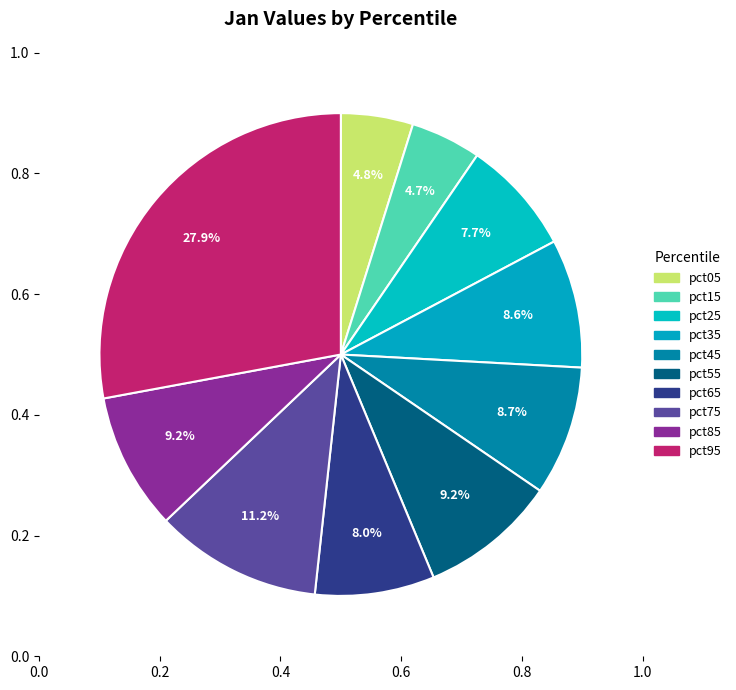

To the nearest percent, what percentage of the pie is pct85?

9%